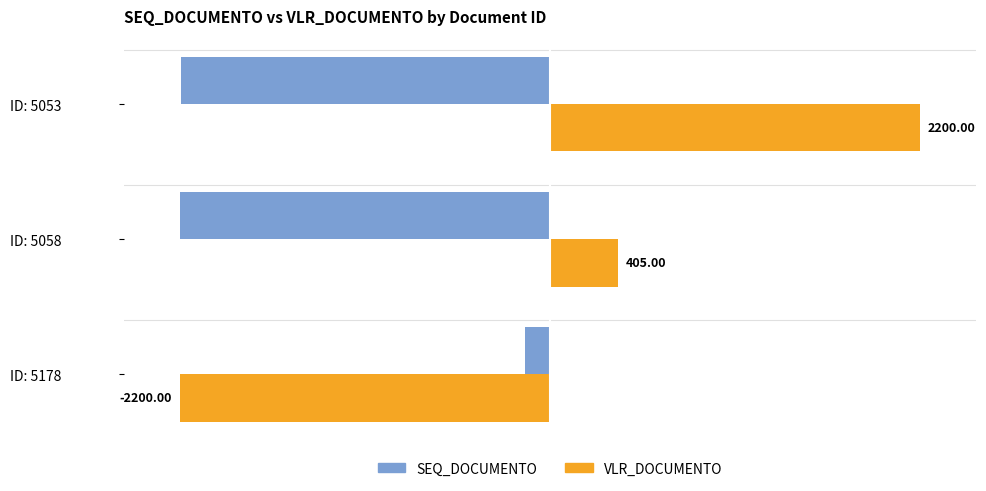

Reading left to right, extract all data points from this chart.

SEQ_DOCUMENTO: -6.7	-100.0	-99.7
VLR_DOCUMENTO: -100.0	18.4	100.0